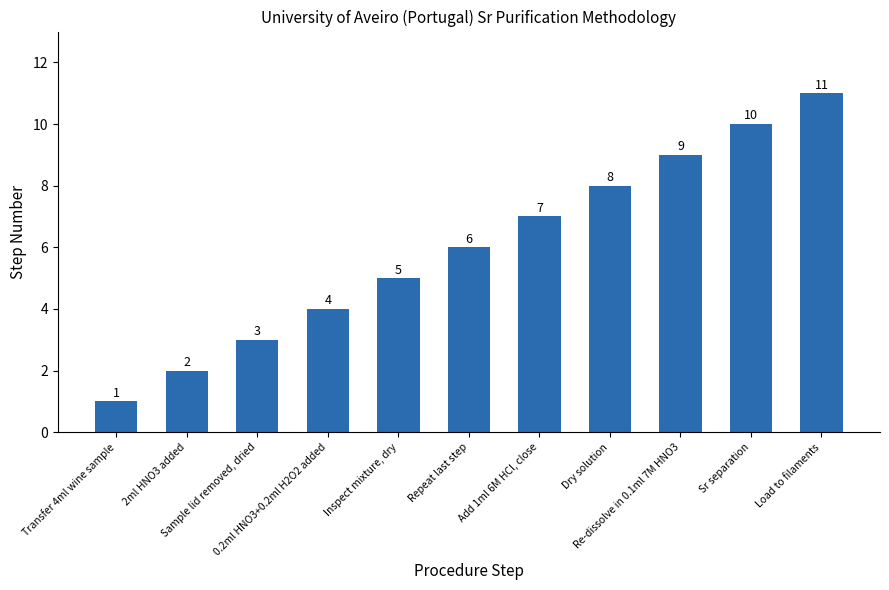

Approximately how many times larger is the value at 0.2ml HNO3+0.2ml H2O2 added compared to Load to filaments?

0.4